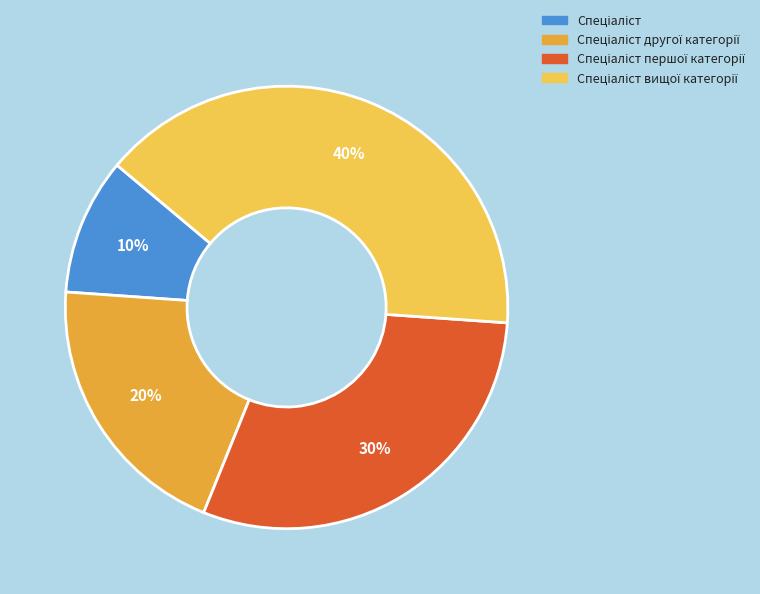

To the nearest percent, what is the average slice percentage?

25%